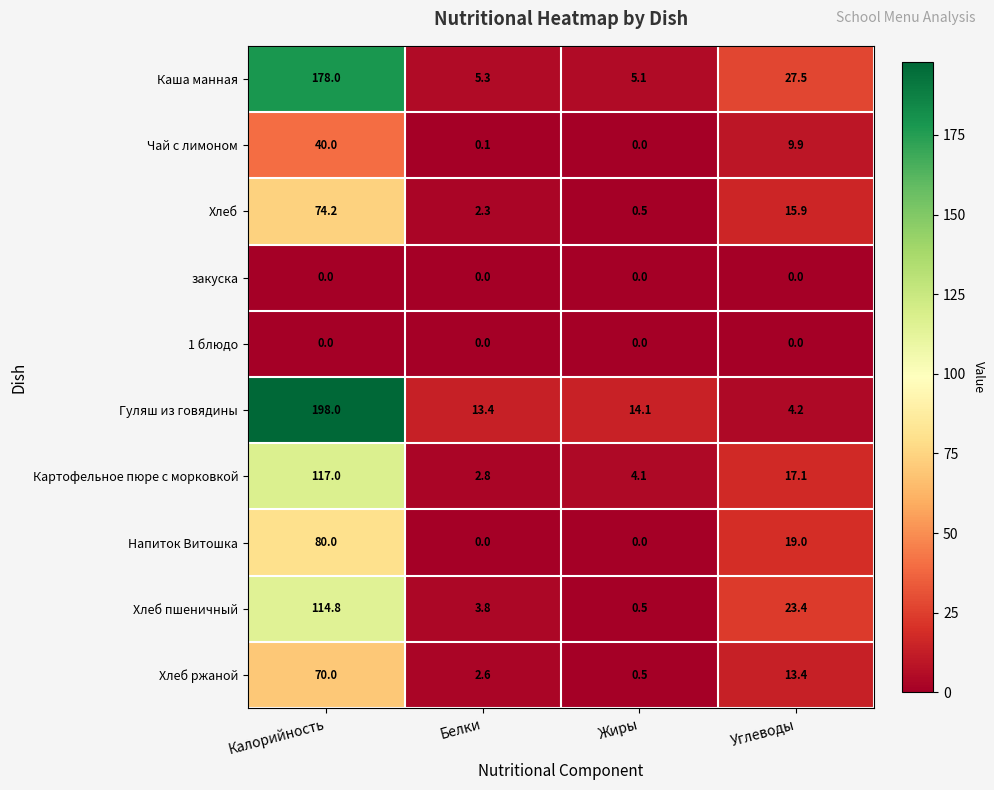

The value of Гуляш из говядины at Белки is 13.4. True or false?

True